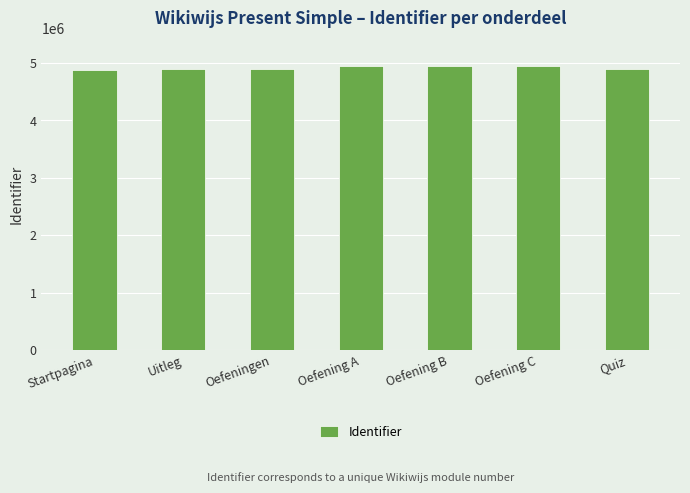

How many data points are less than 4897372?

3